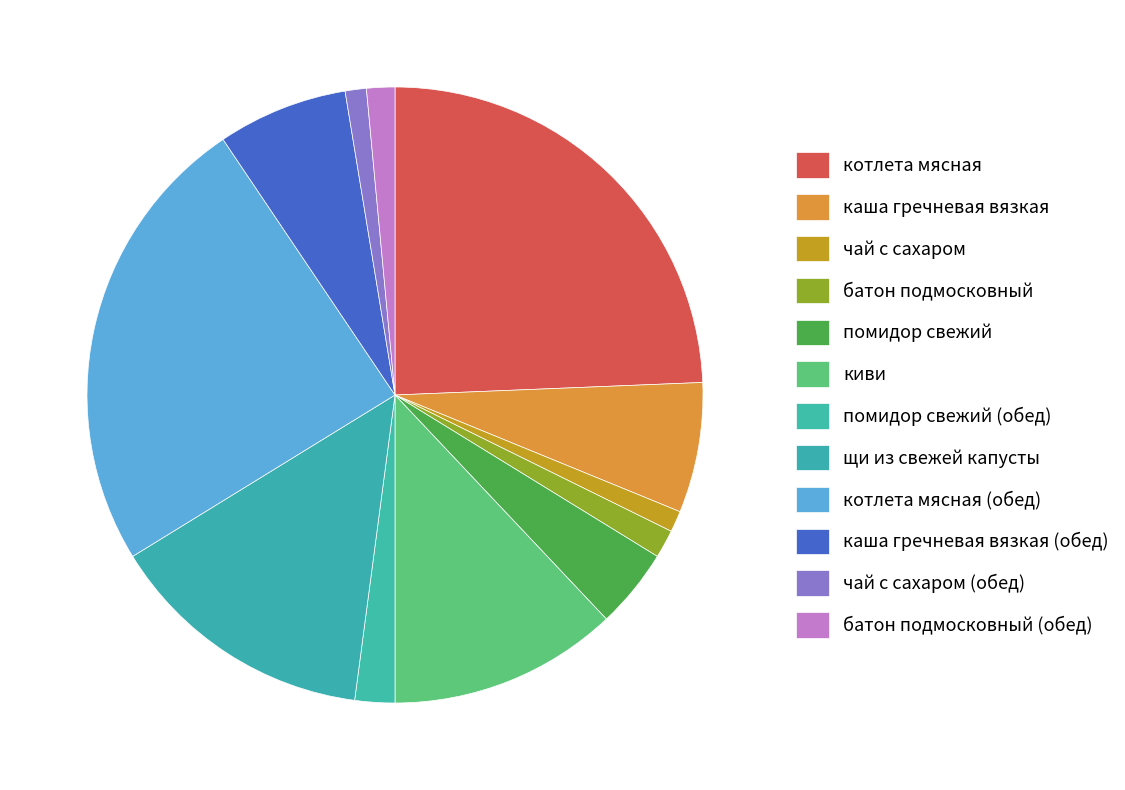

Which category has the biggest portion of the pie?

котлета мясная